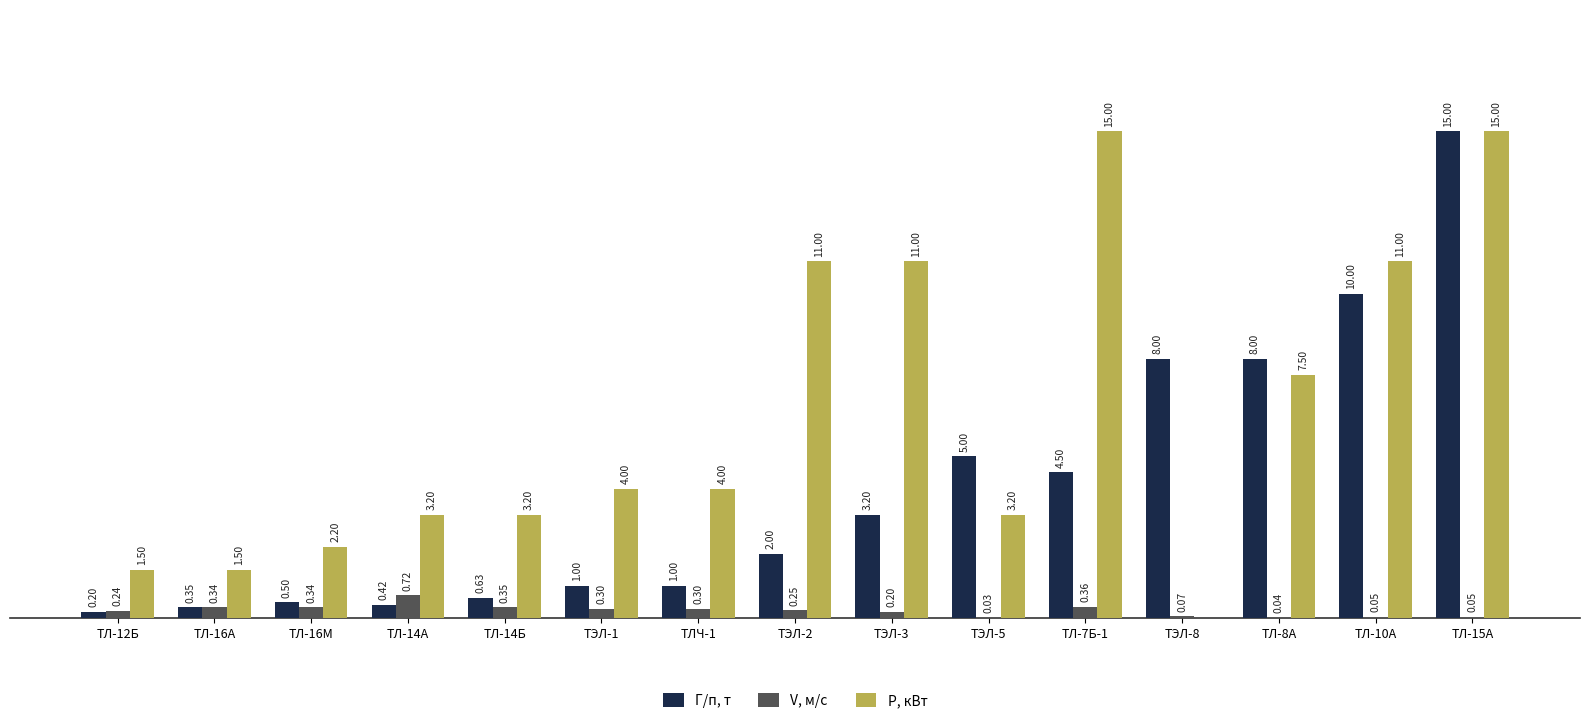

What are all the series names shown in the legend?

Г/п, т, V, м/с, Р, кВт